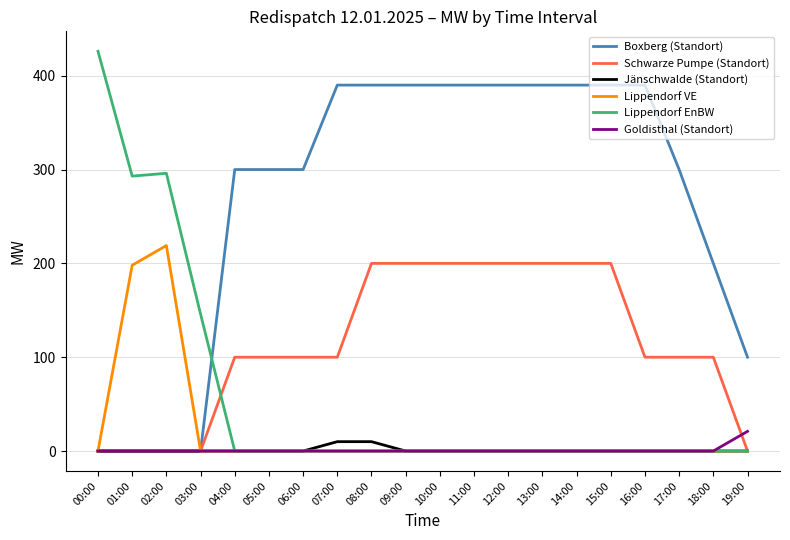

What are all the series names shown in the legend?

Boxberg (Standort), Schwarze Pumpe (Standort), Jänschwalde (Standort), Lippendorf VE, Lippendorf EnBW, Goldisthal (Standort)